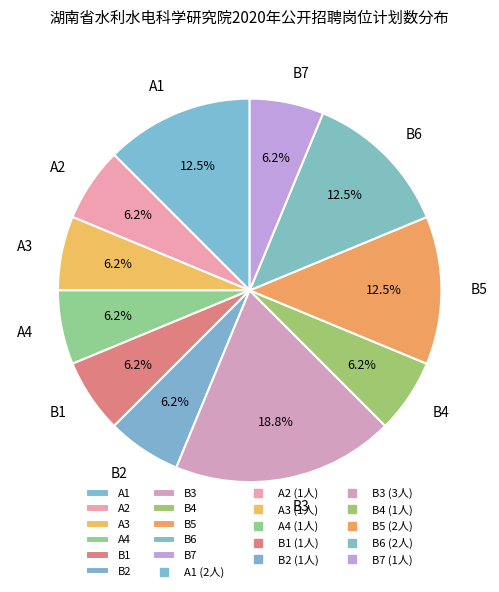

True or false: A3 accounts for 1% of the total.

False